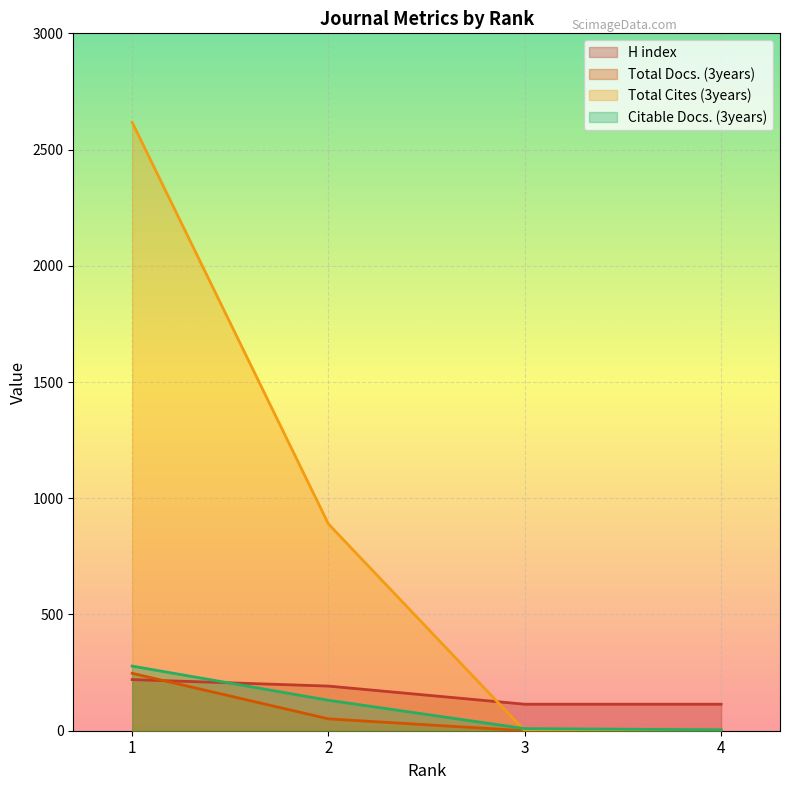

At which label does Citable Docs. (3years) first exceed 131?

1